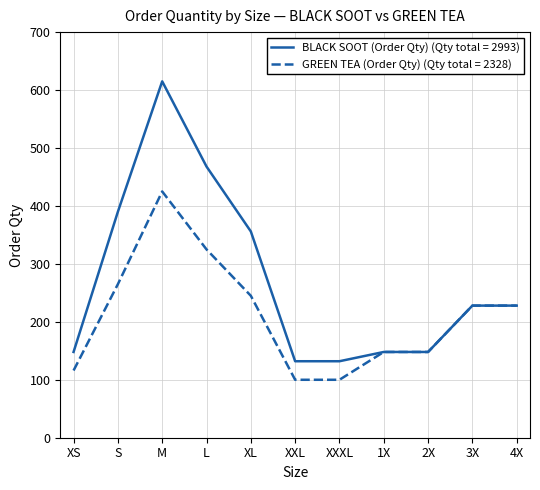

What is the total value across all series at XXXL?

232